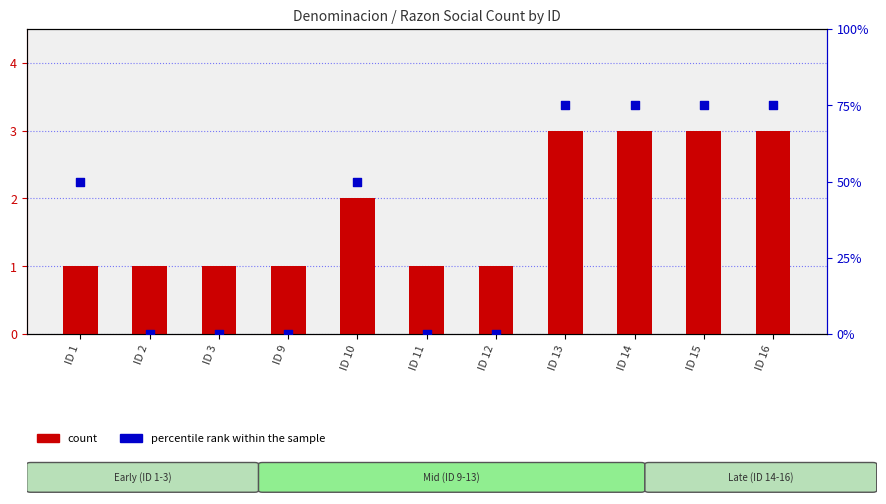

Which series has the largest Y range (max minus min)?

percentile rank